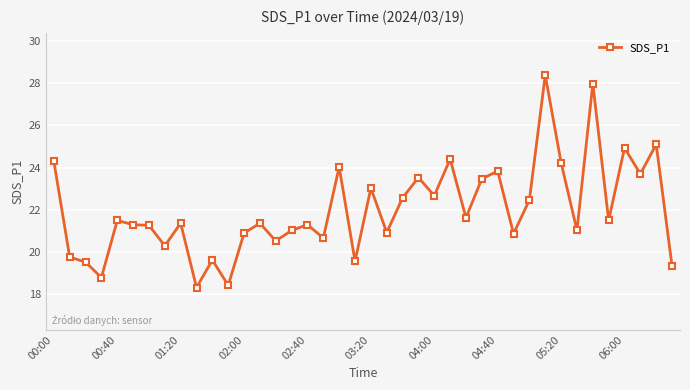

How many distinct data groups are displayed?

1